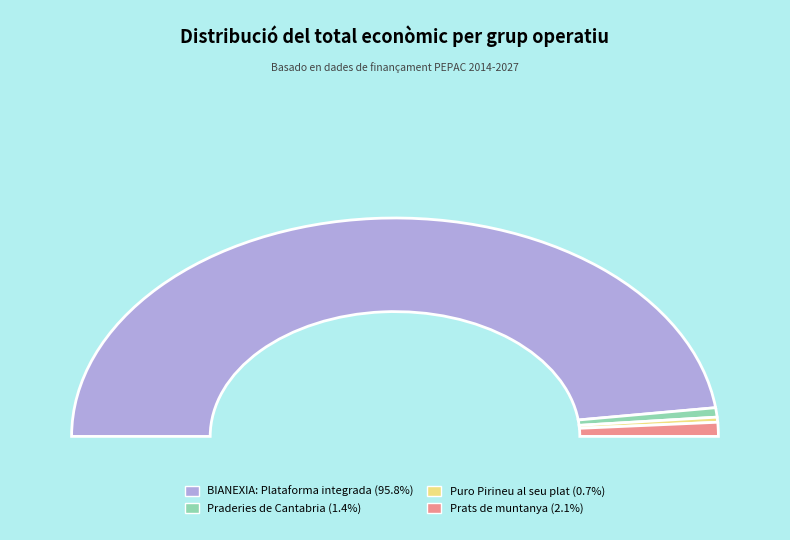

To the nearest percent, what is the difference between the Prats de muntanya and Puro Pirineu al seu plat slice percentages?

1%